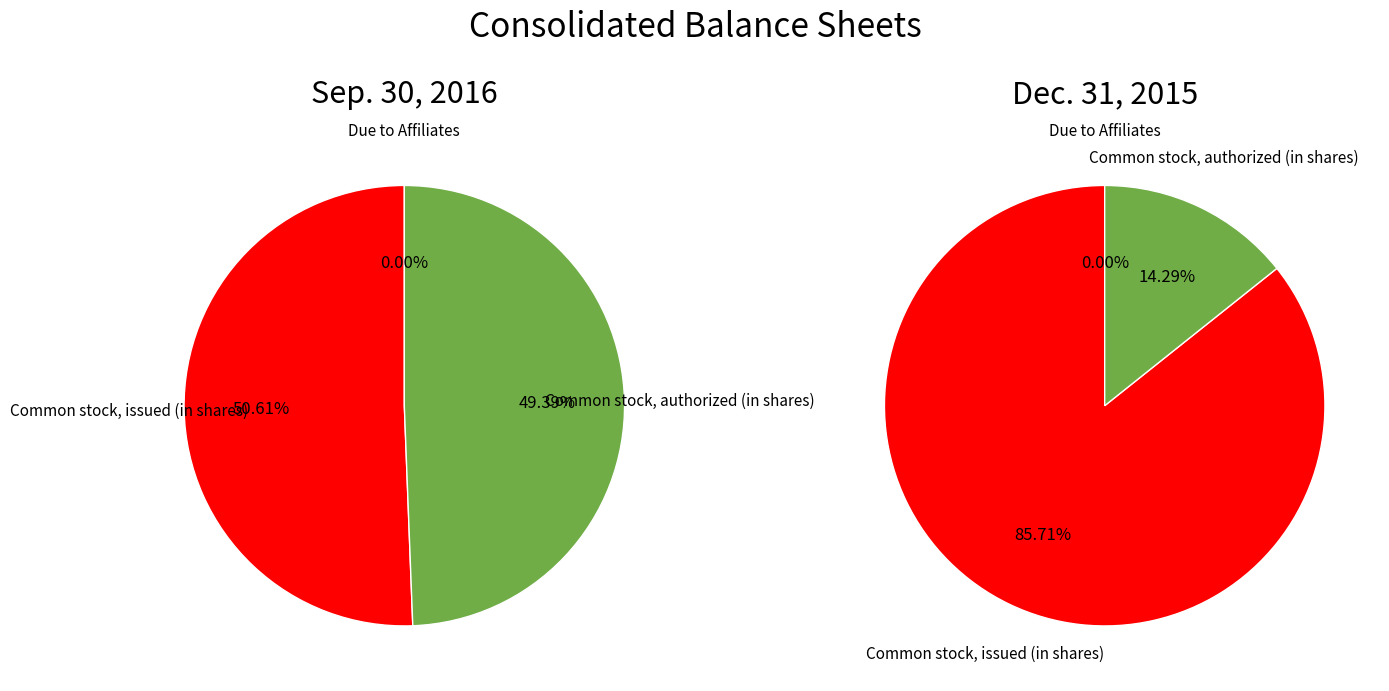

The Common stock, authorized (in shares) slice represents 37% of the pie. True or false?

False